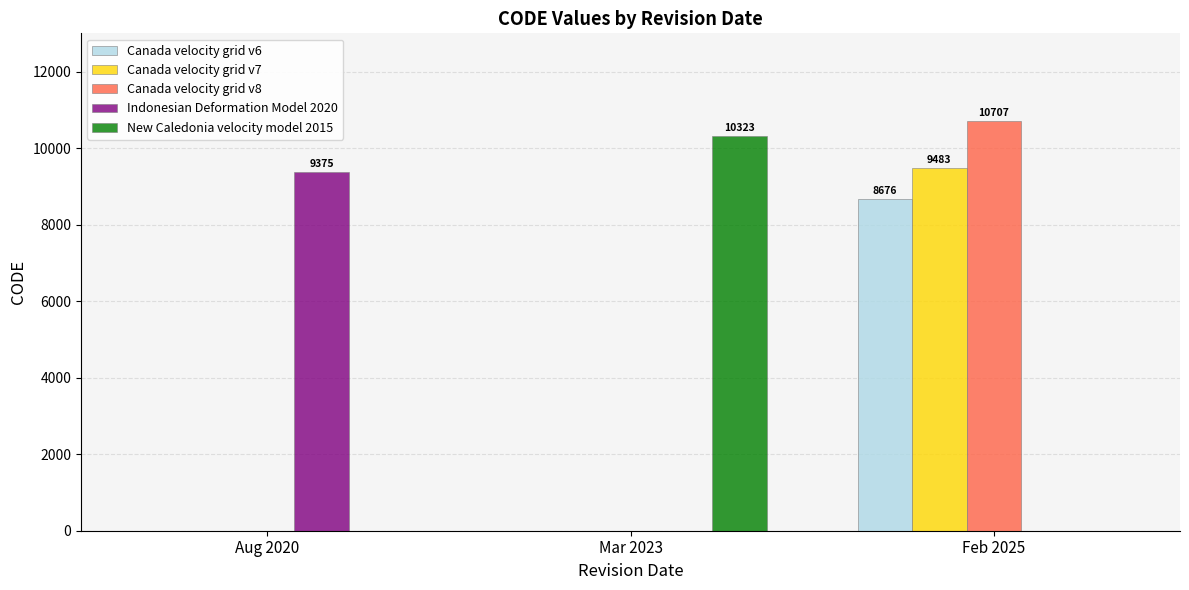

True or false: New Caledonia velocity model 2015 has a value of 0 at Feb 2025.

True